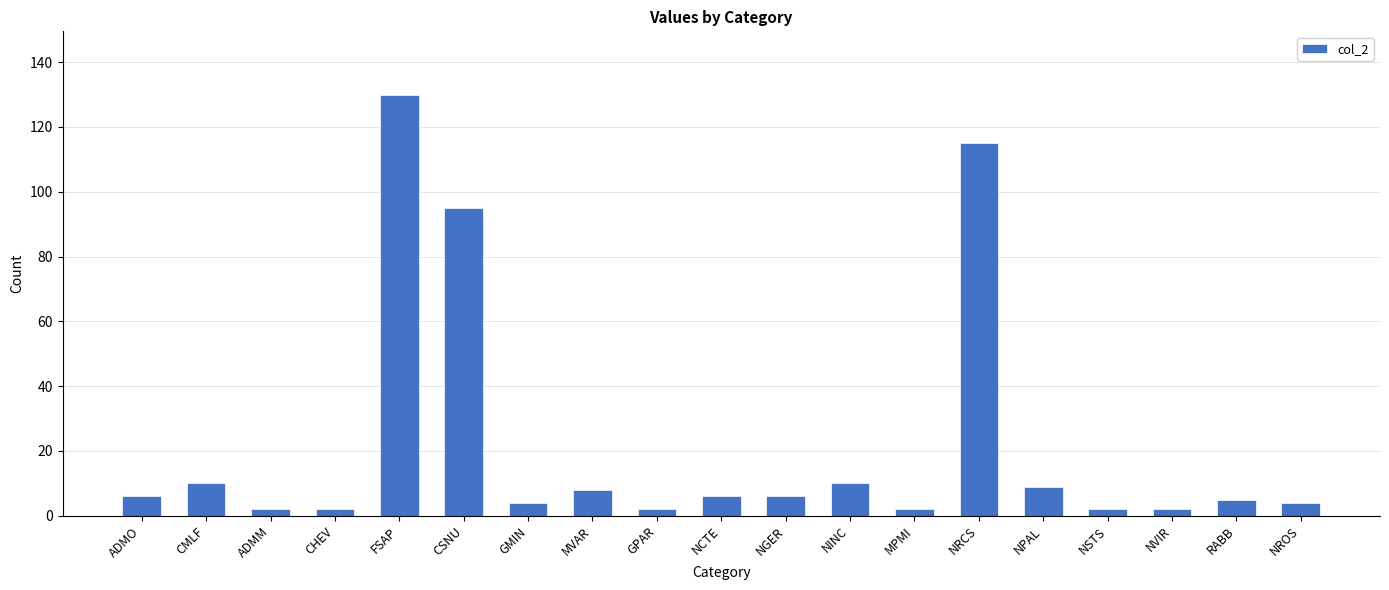

What is the label of the 18th bar from the left?

RABB